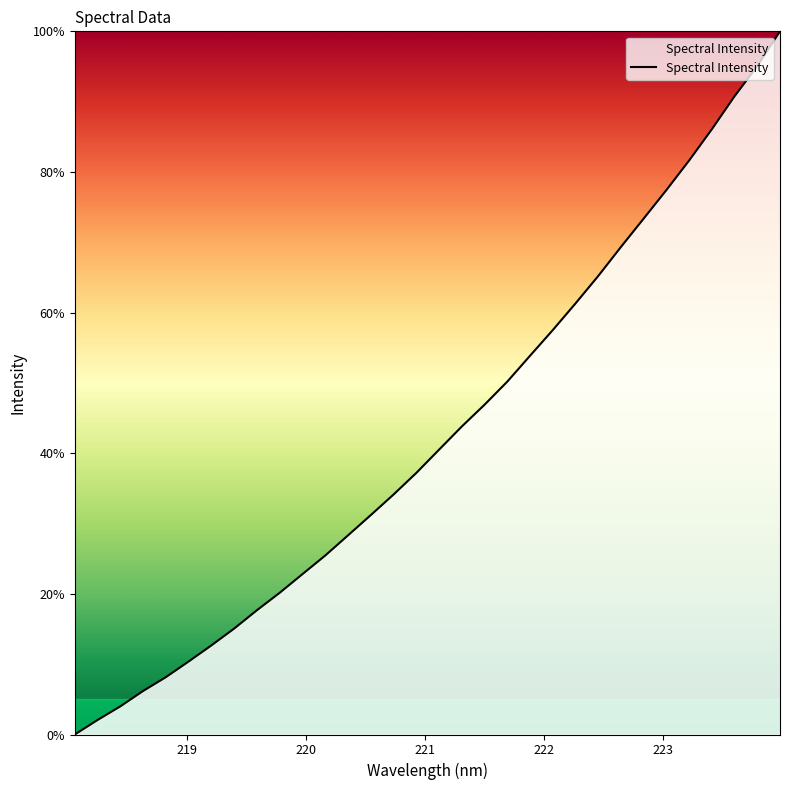

What is the greatest value displayed?

100.0